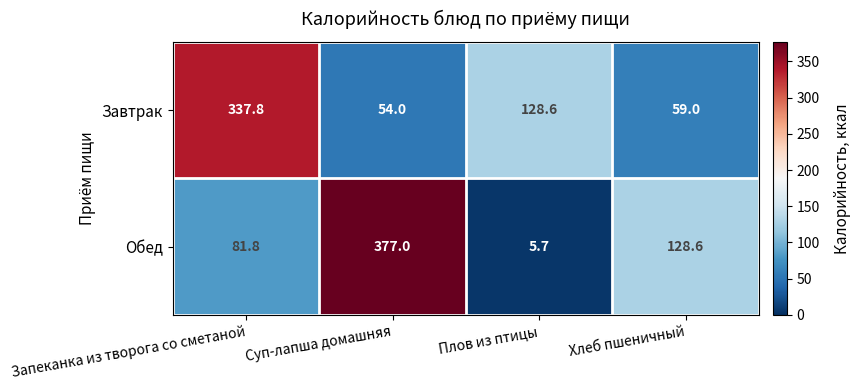

How many categories are shown in the chart?

4